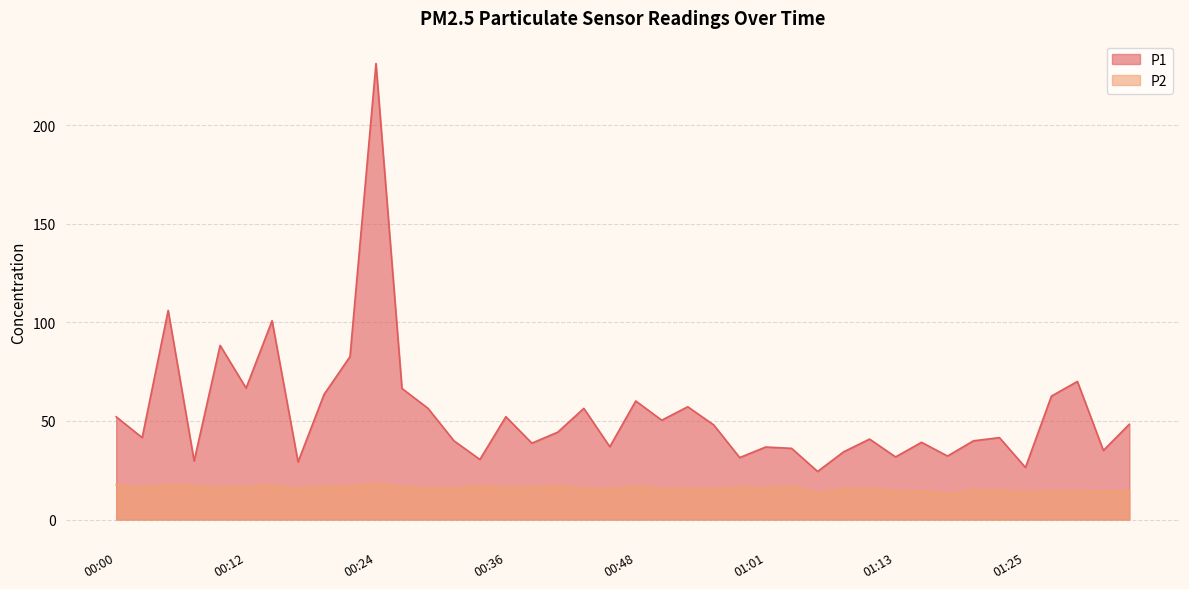

At which category is the sum across all series the highest?

00:24